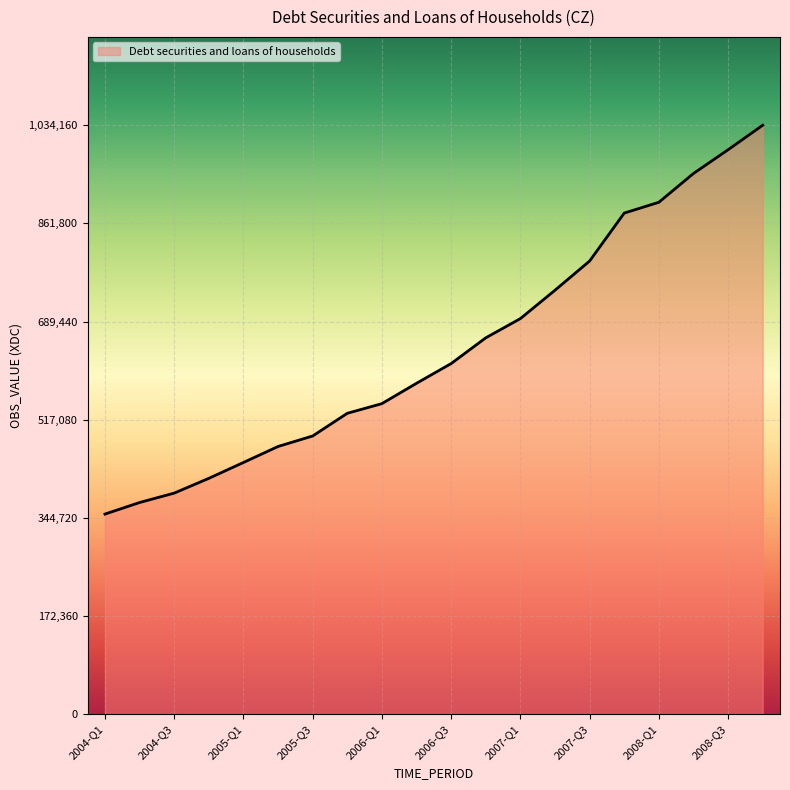

How many distinct data groups are displayed?

1